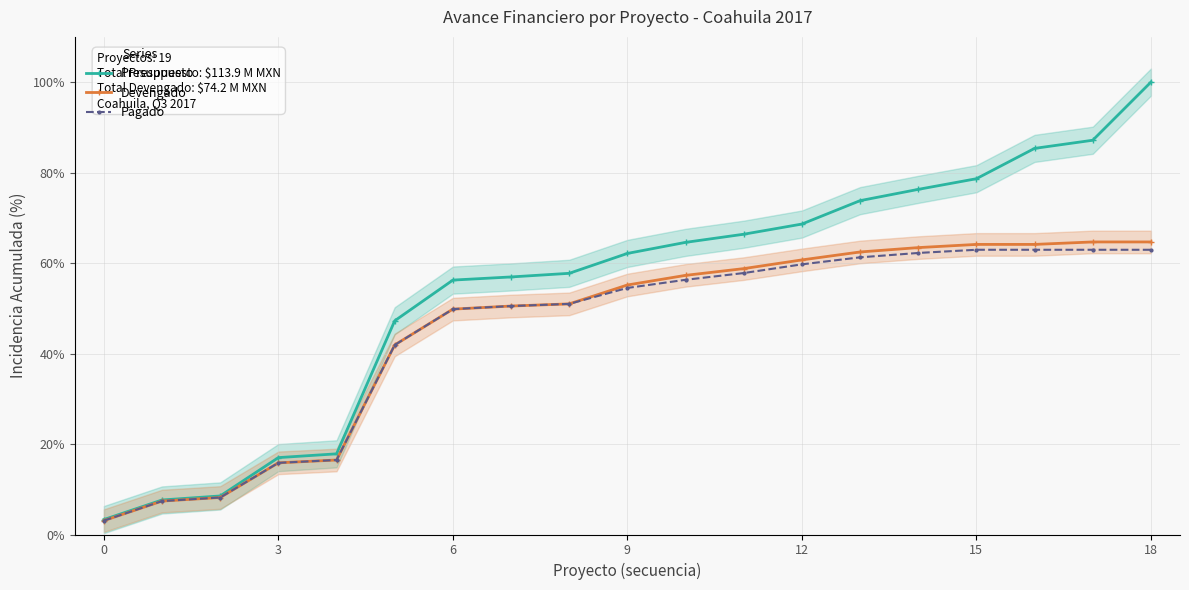

The value of Presupuesto at 18 is 42.7. True or false?

False